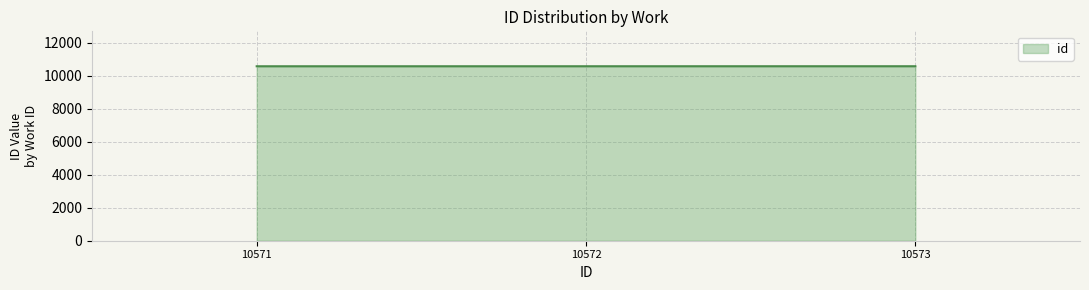

The chart shows a value of 5461 at 10572. True or false?

False